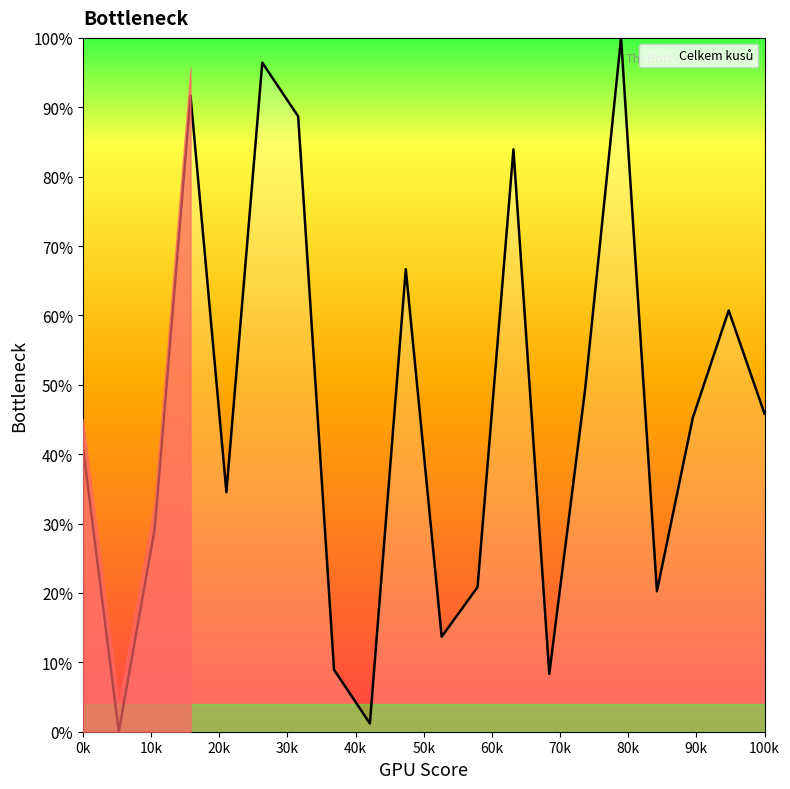

What is the difference between the maximum and minimum values?

100.0